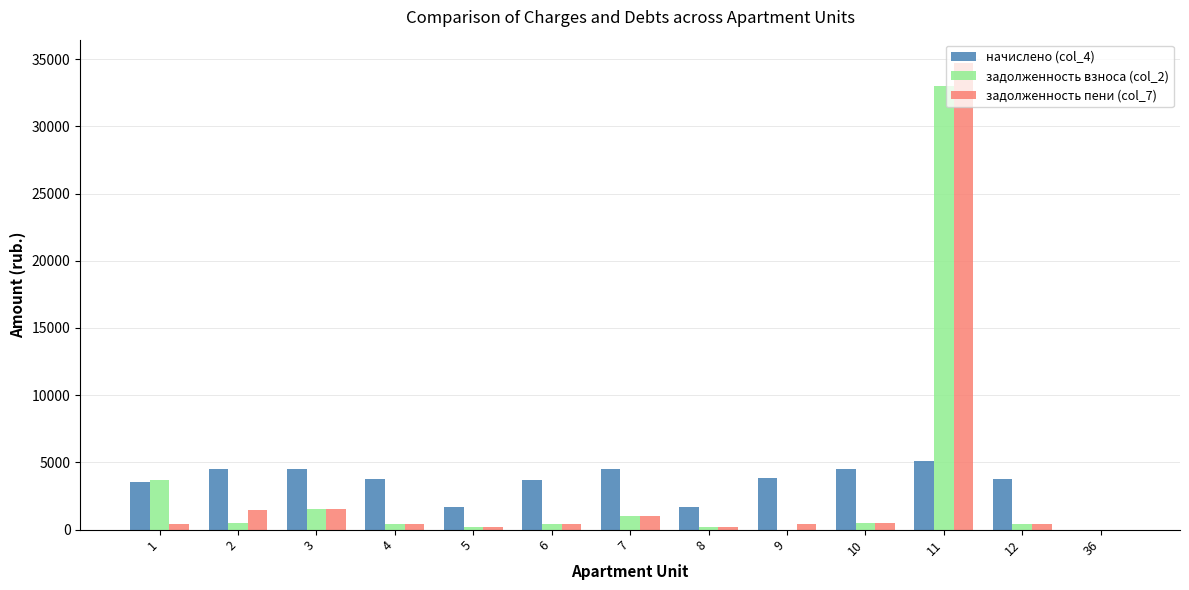

Is the value of начислено (col_4) at 10 greater than the value of задолженность взноса (col_2) at 10?

Yes